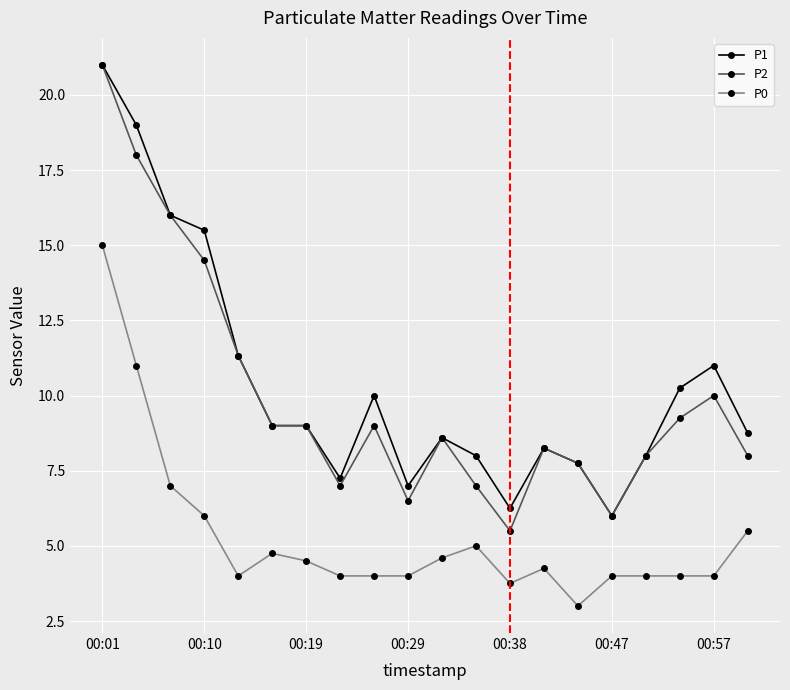

What is the value of the P0 point at the 1st from the left?

15.0